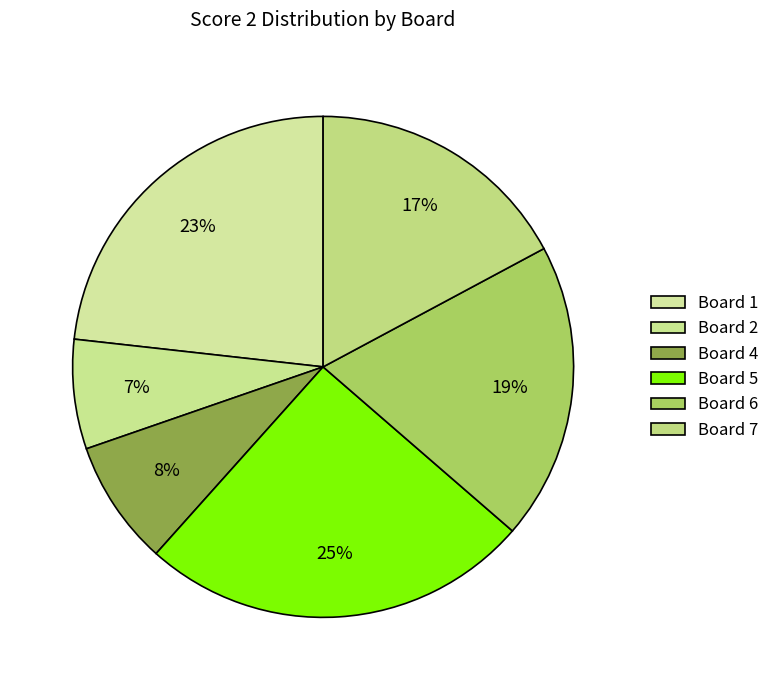

How many slices are in this pie chart?

6